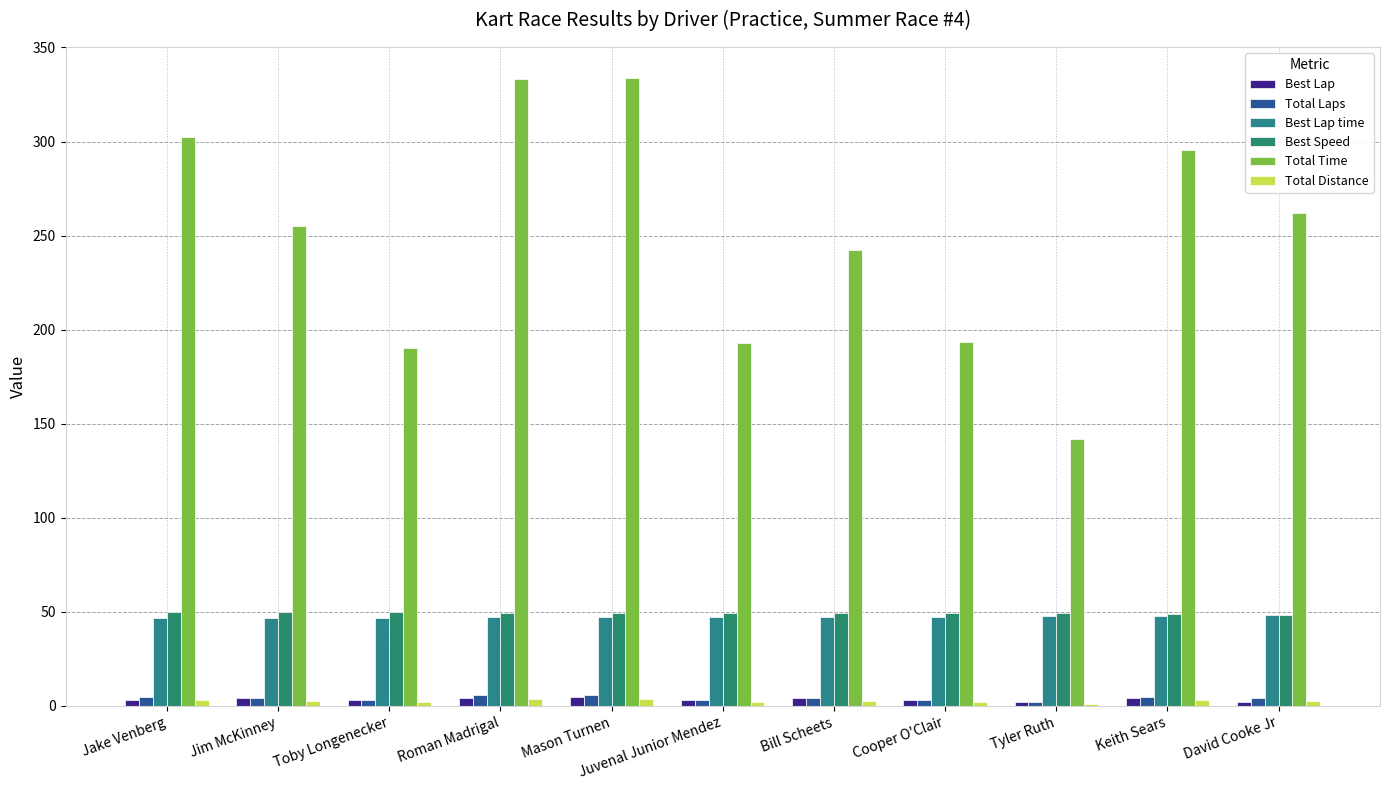

What is the value of the Total Distance bar at the 8th from the left?

1.9